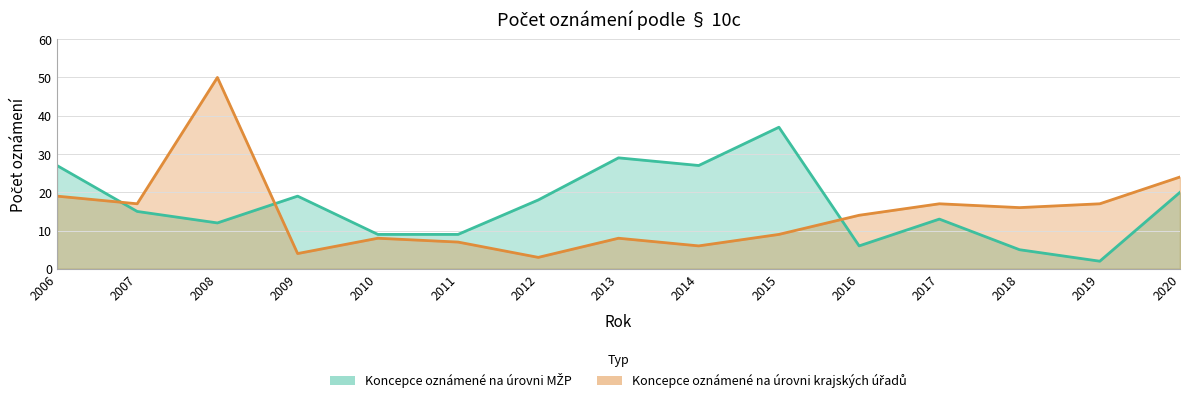

True or false: Koncepce oznámené na úrovni MŽP has a value of 6 at 2016.

True